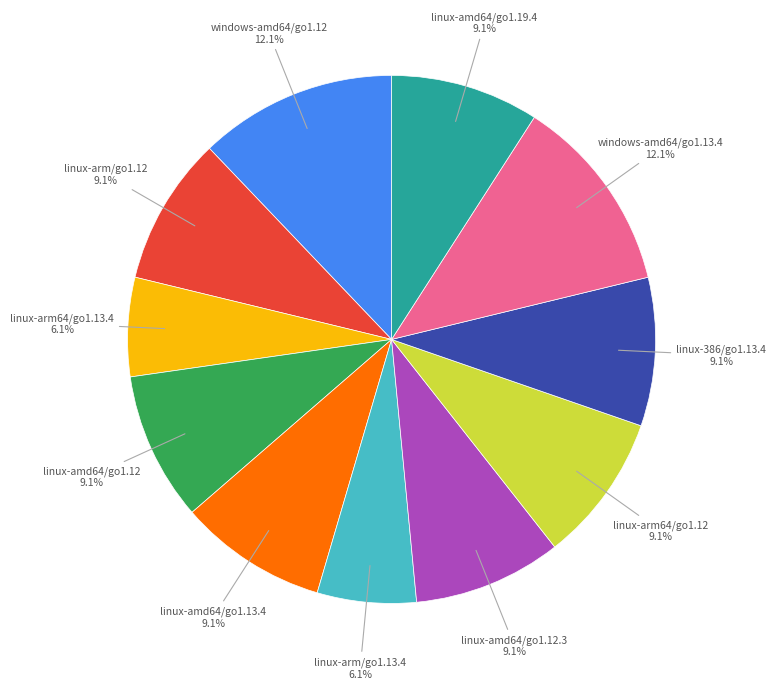

Does any single category account for the majority?

No